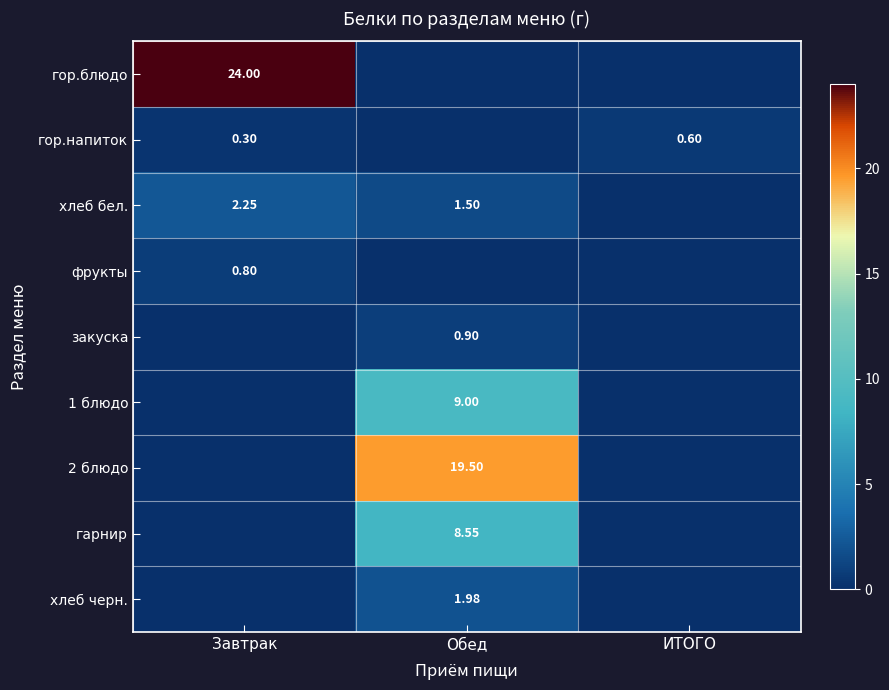

The value of гор.напиток at Завтрак is 0.3. True or false?

True